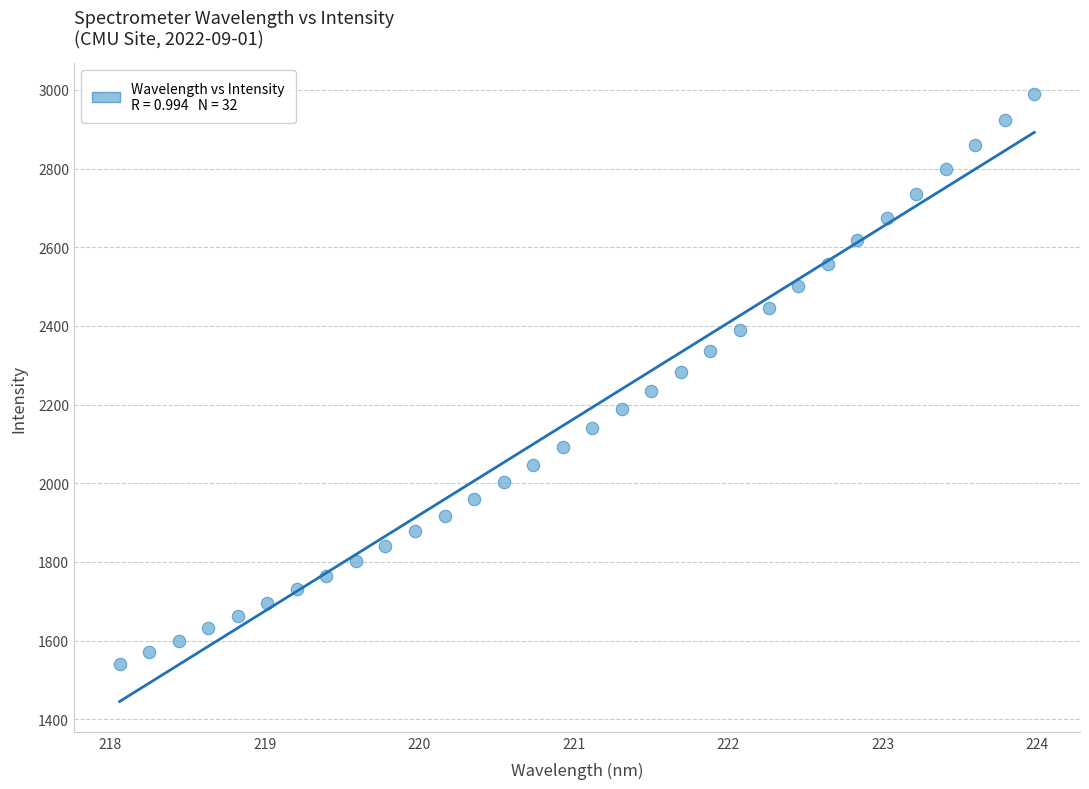

What is the range of Y values (max minus min)?

1450.0